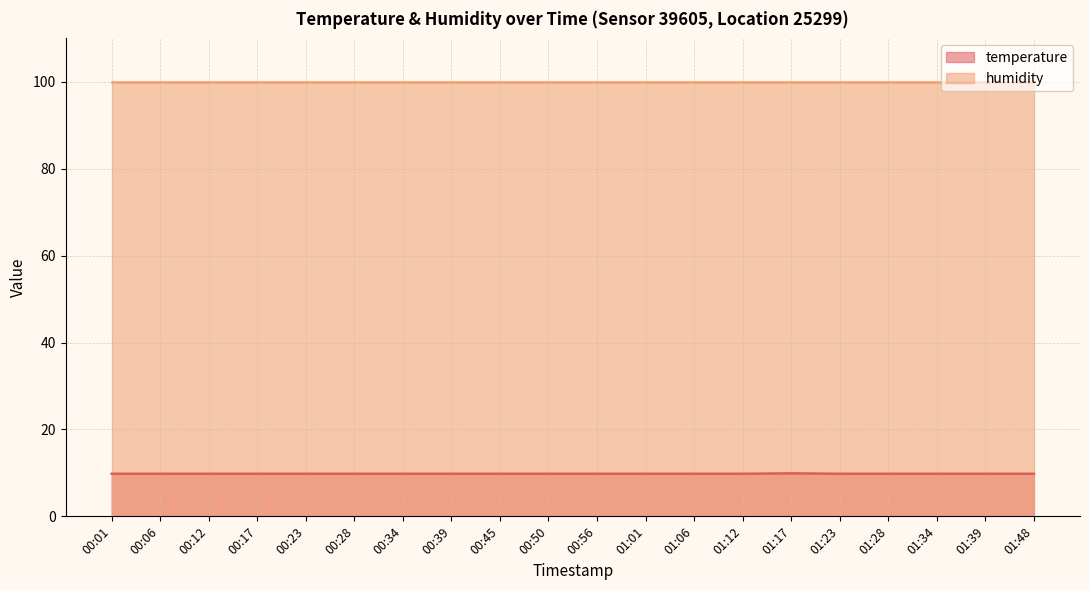

Rank the categories by value from lowest to highest.

00:01, 00:06, 00:12, 00:17, 00:23, 00:28, 00:34, 00:39, 00:45, 00:50, 00:56, 01:01, 01:06, 01:12, 01:23, 01:28, 01:34, 01:39, 01:48, 01:17